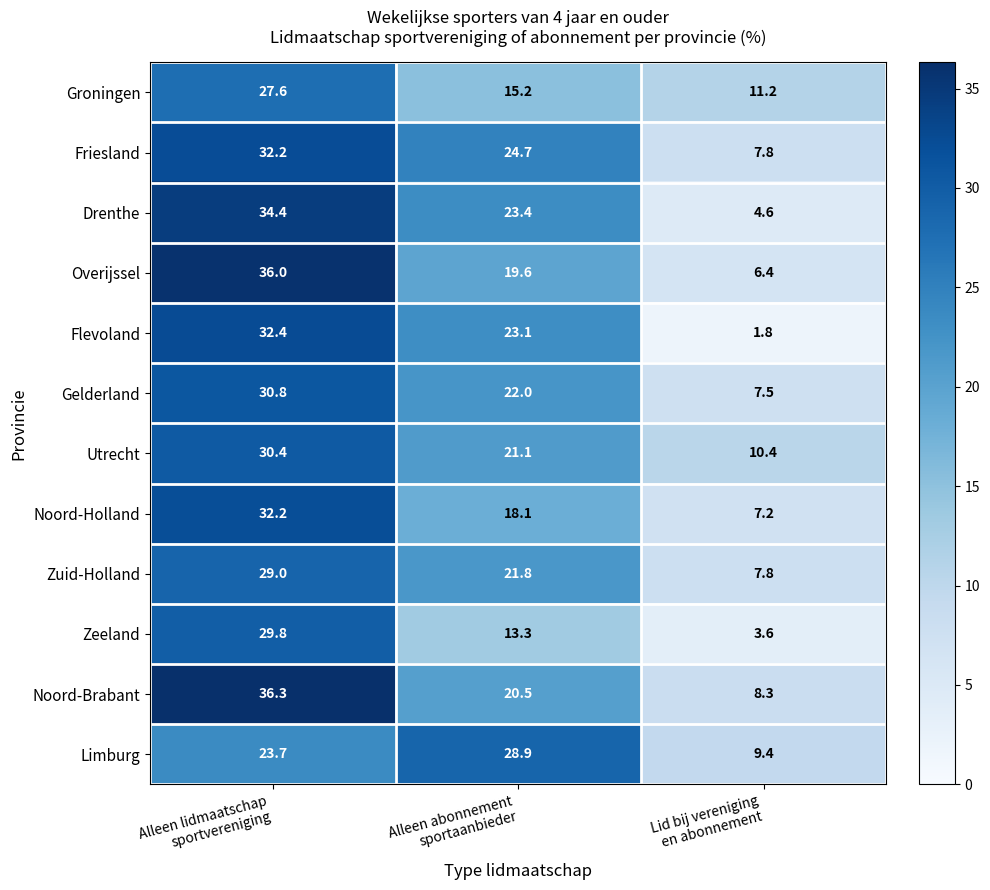

How many data points does each series have?

3